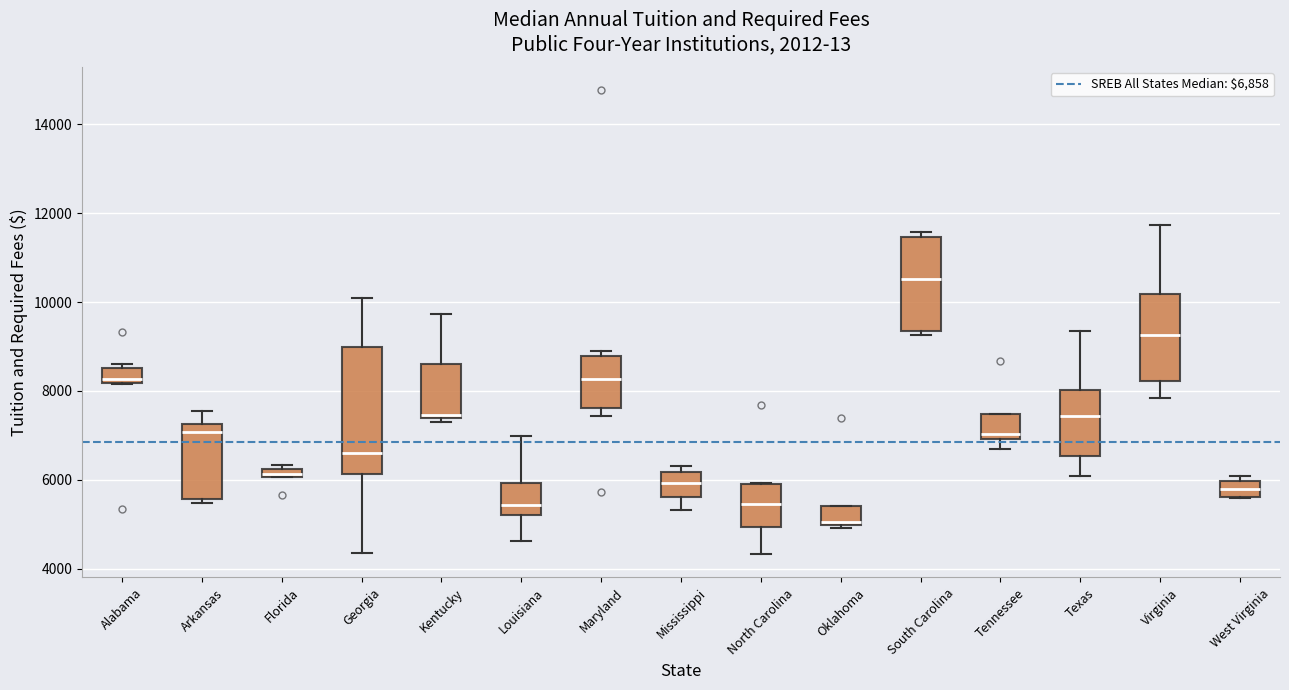

Where is the lower edge of the box for West Virginia on the y-axis? The values are not printed on the chart, so give them approximately, as read against the axis.

5600